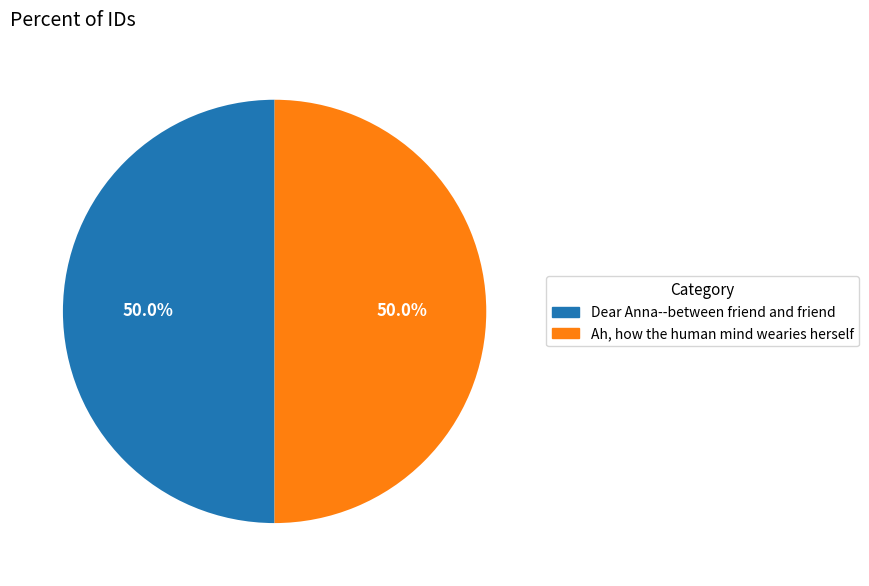

What percentage is NOT represented by Dear Anna--between friend and friend?

50.0%